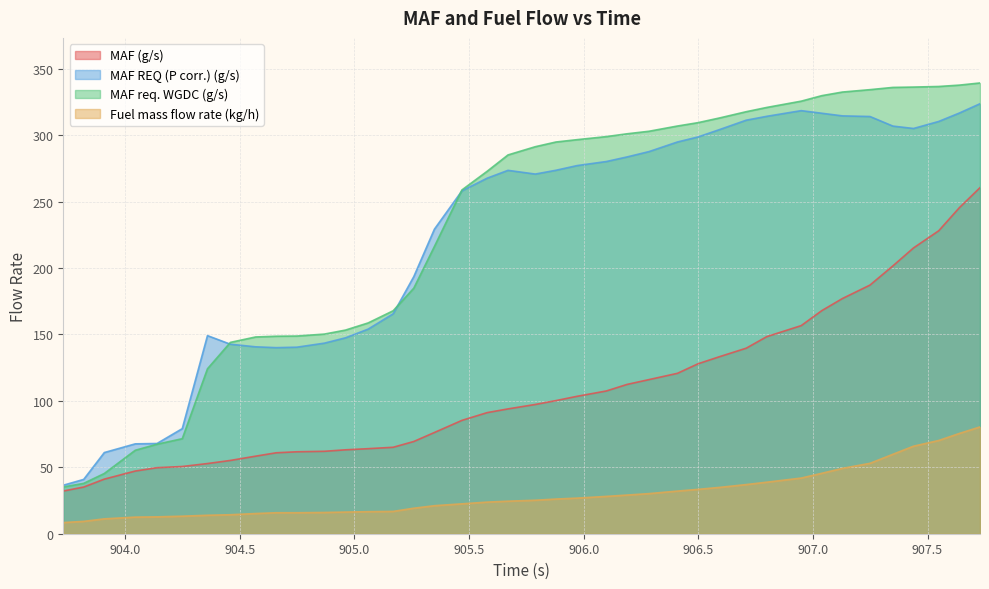

True or false: Fuel mass flow rate (kg/h) and MAF req. WGDC (g/s) intersect in this chart.

False